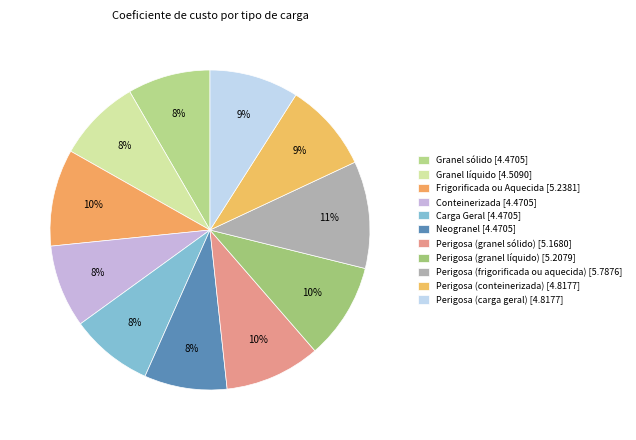

Combined, do Perigosa (frigorificada ou aquecida) and Perigosa (carga geral) account for over 50%?

No